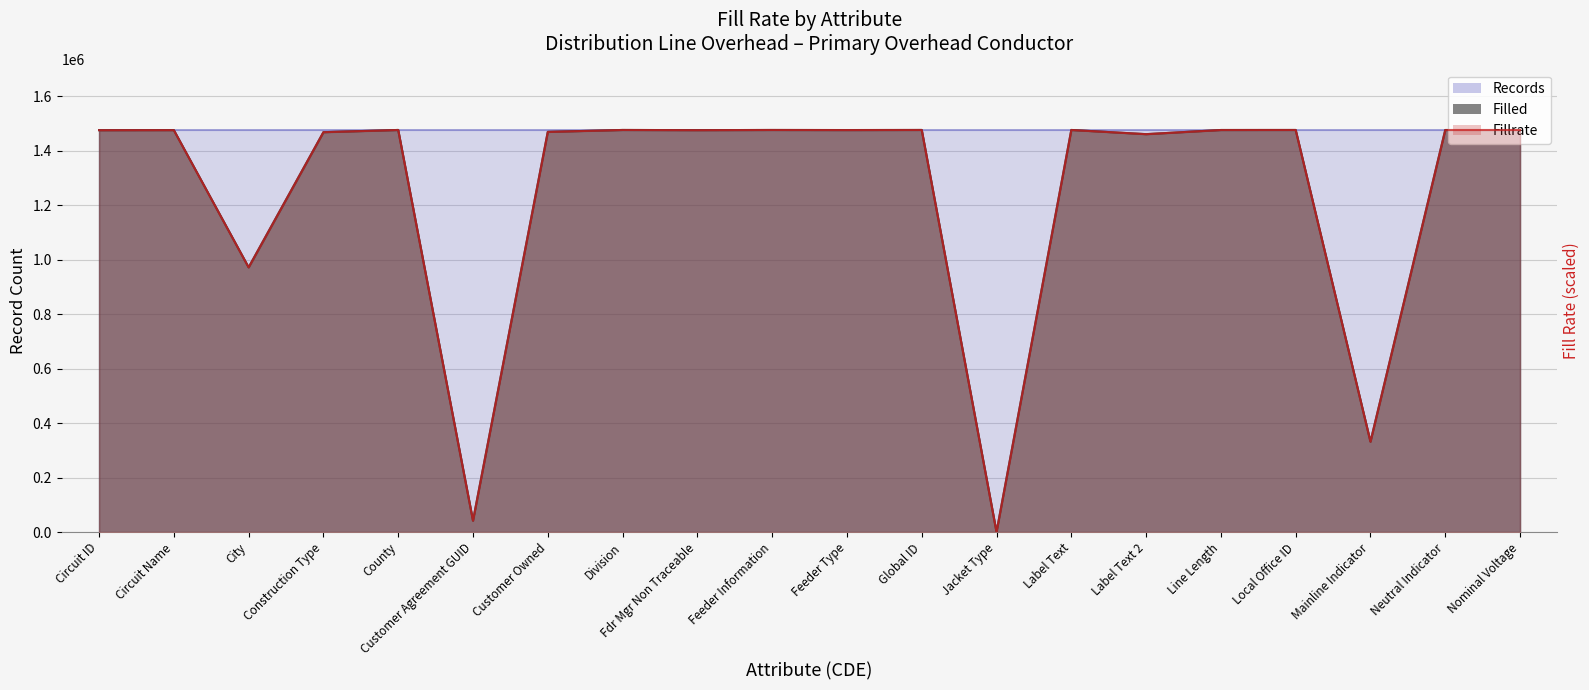

At which category does the data reach its first local valley?

City